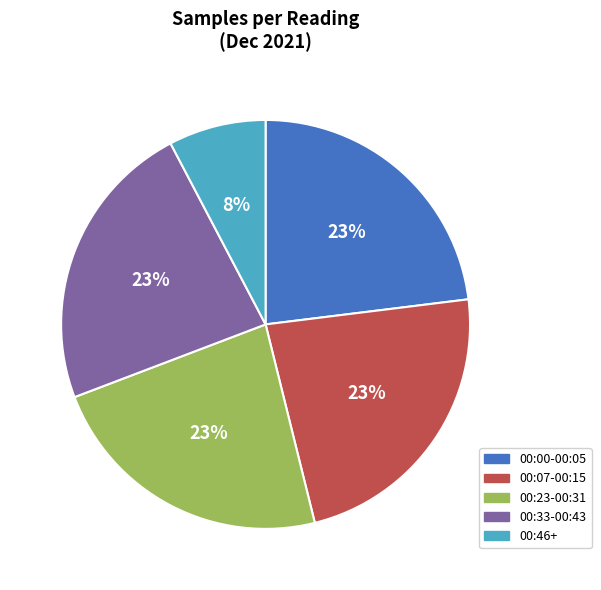

Approximately how many times larger is the value at 00:07-00:15 compared to 00:00-00:05?

1.0